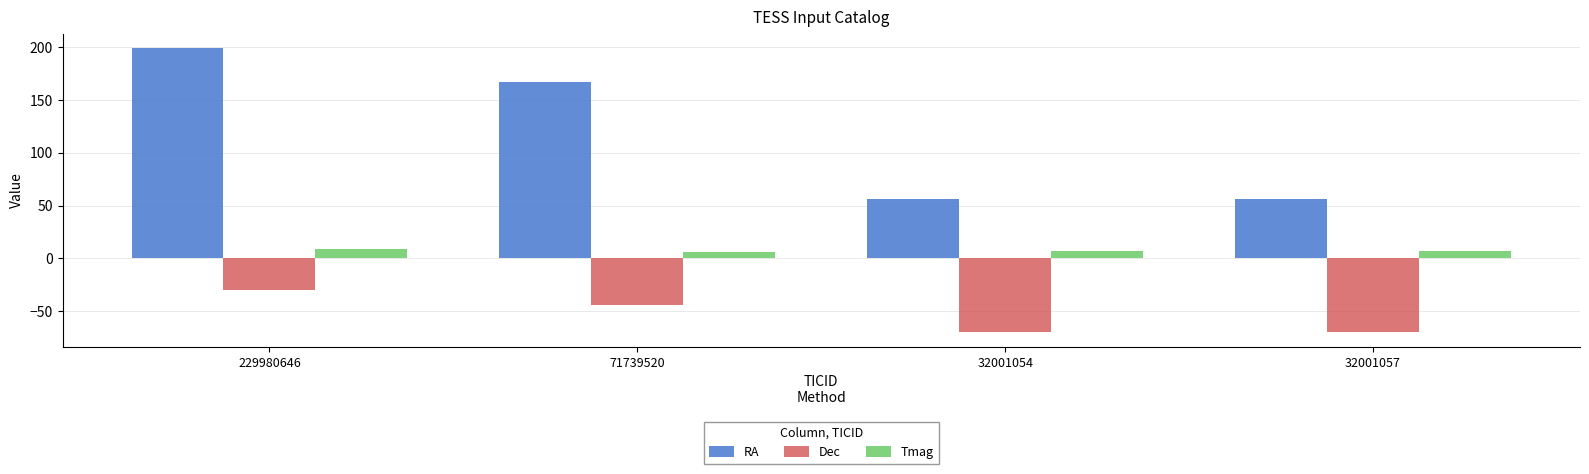

Which series has the largest total across all categories?

RA